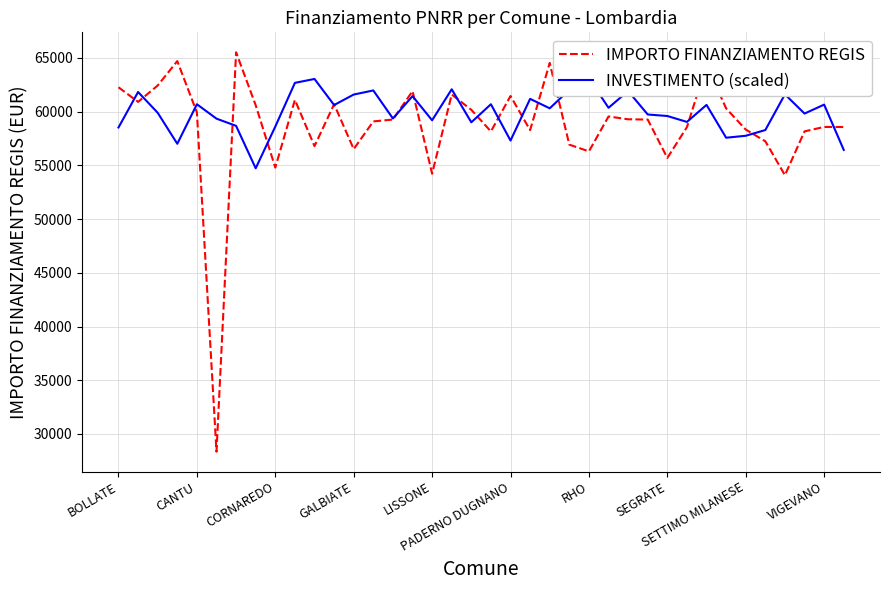

Rank the series by their maximum value, from lowest to highest.

INVESTIMENTO (scaled), IMPORTO FINANZIAMENTO REGIS